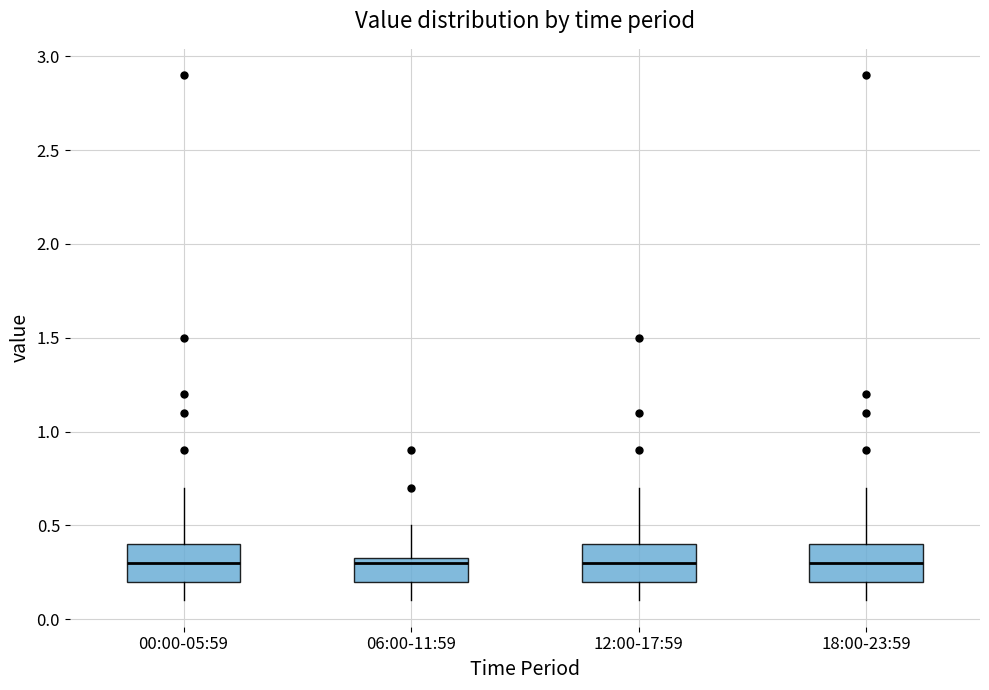

Reading left to right, transcribe this box plot: for each box, give where its median line is, the range the box spans, and where its two whiskers end, as read against the y-axis. The values are not printed on the chart, so give them approximately, as read against the axis.

00:00-05:59: median 0.30, box 0.20 to 0.40, whiskers 0.10 to 0.70
06:00-11:59: median 0.30, box 0.20 to 0.35, whiskers 0.10 to 0.50
12:00-17:59: median 0.30, box 0.20 to 0.40, whiskers 0.10 to 0.70
18:00-23:59: median 0.30, box 0.20 to 0.40, whiskers 0.10 to 0.70